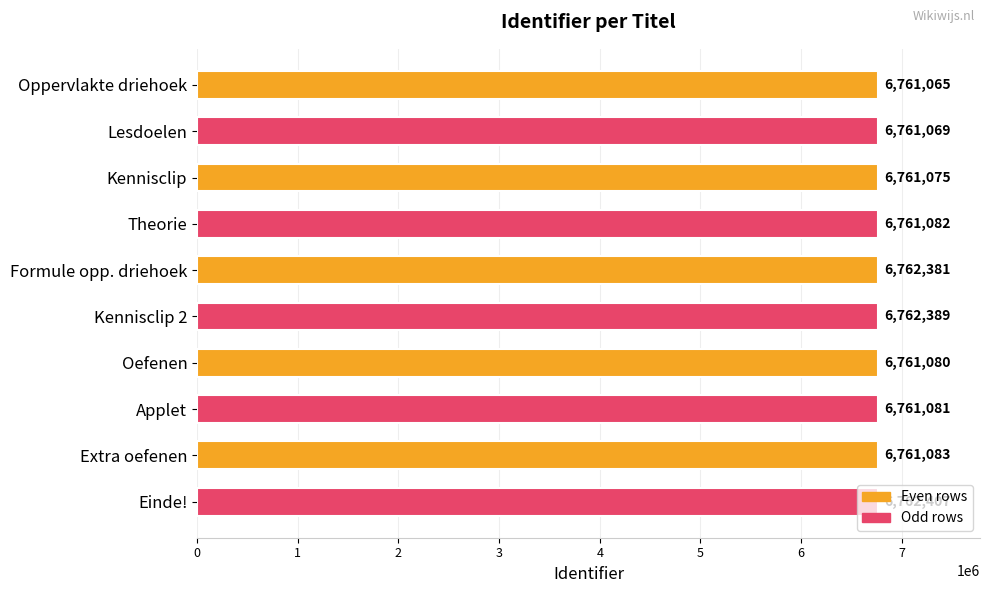

Read the value at Theorie.

6761082